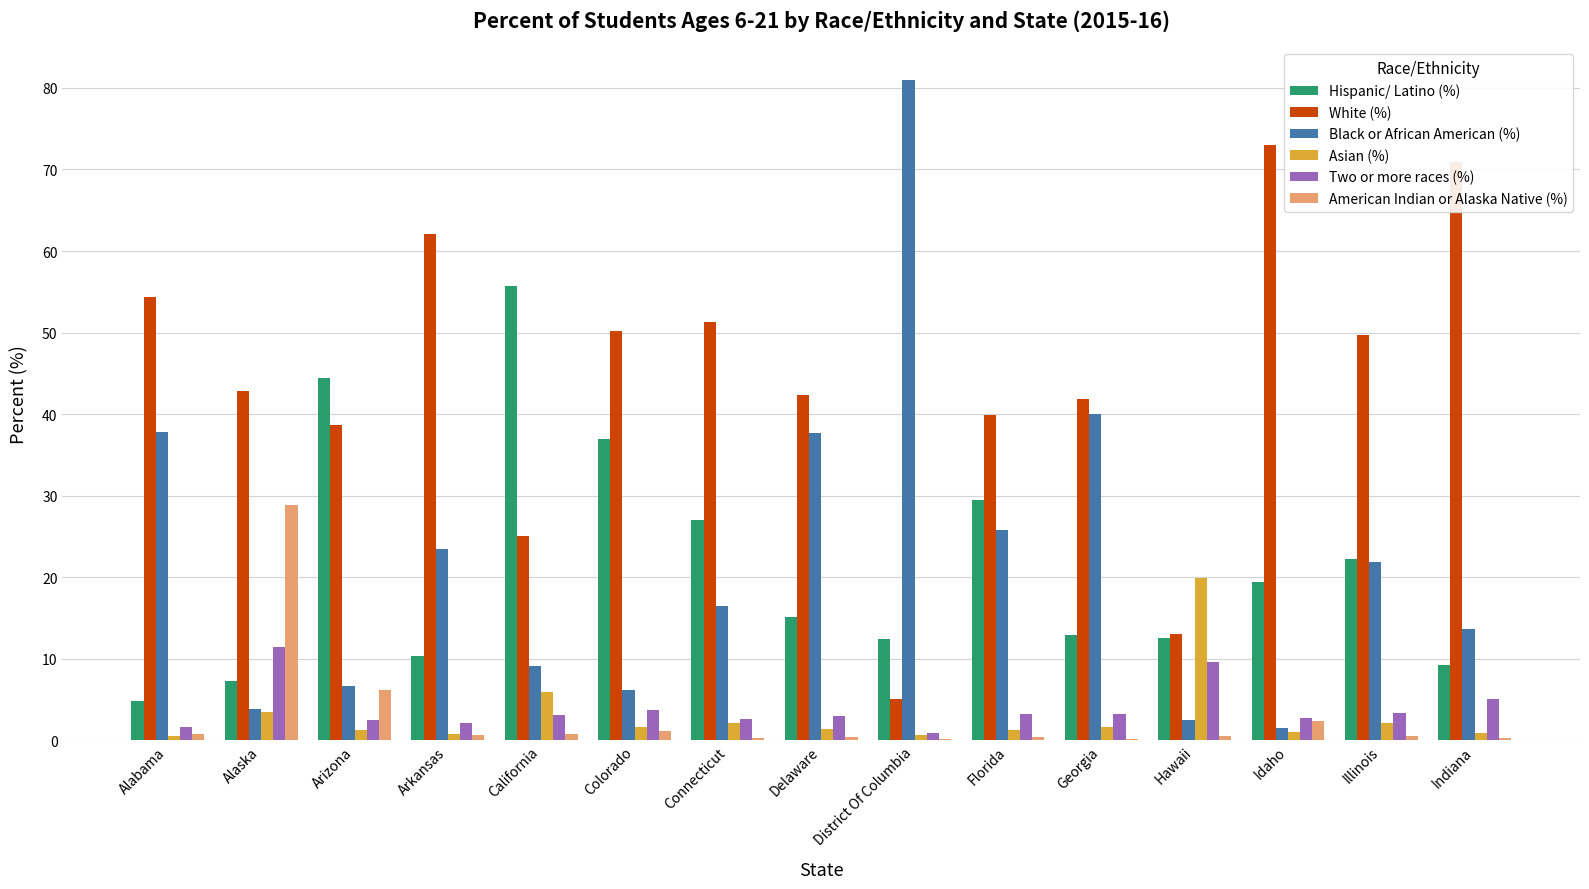

Is the value of Hispanic/ Latino (%) at Arizona greater than the value of White (%) at Florida?

Yes